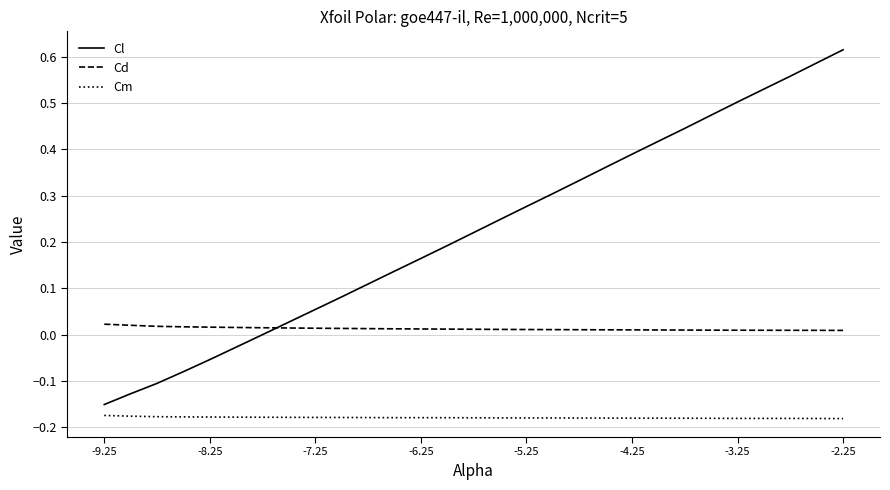

Which series has the largest total across all categories?

Cl